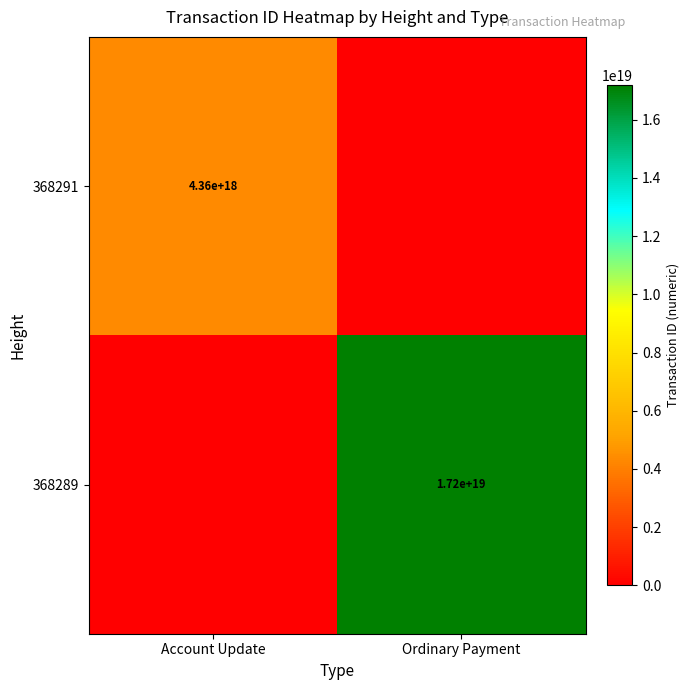

The value of 368291 at Account Update is 2388015177134501376. True or false?

False